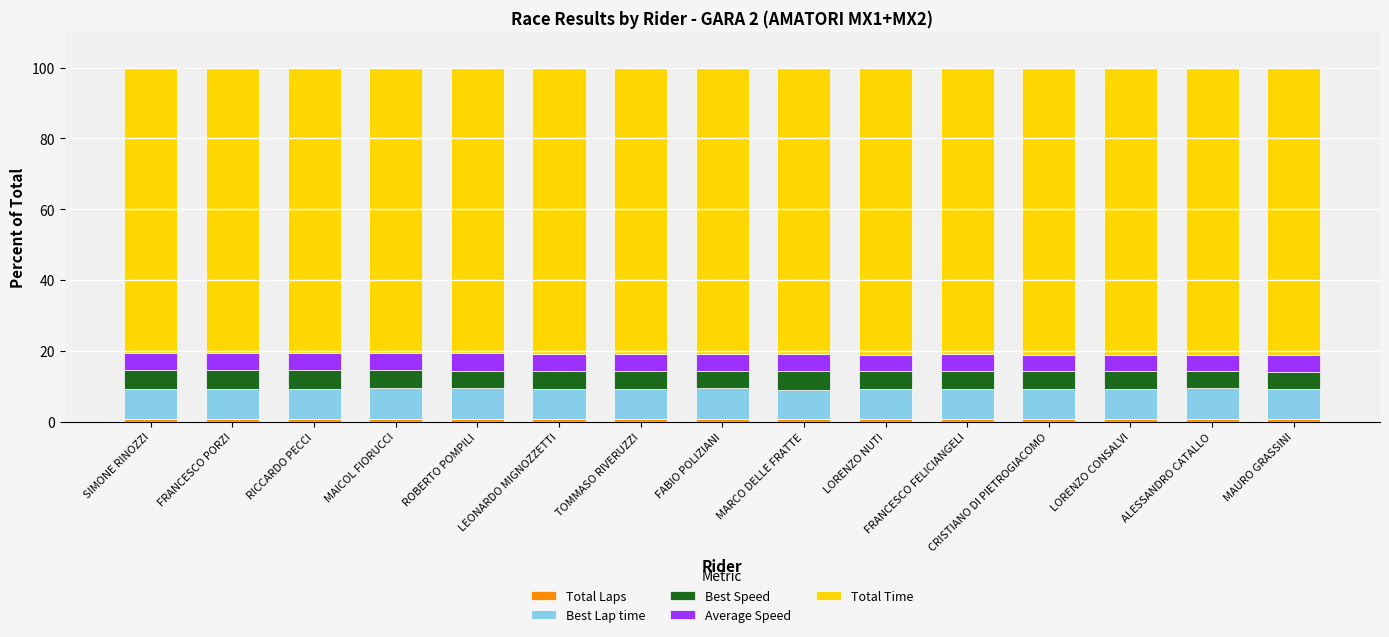

How many bars are there in total?

15